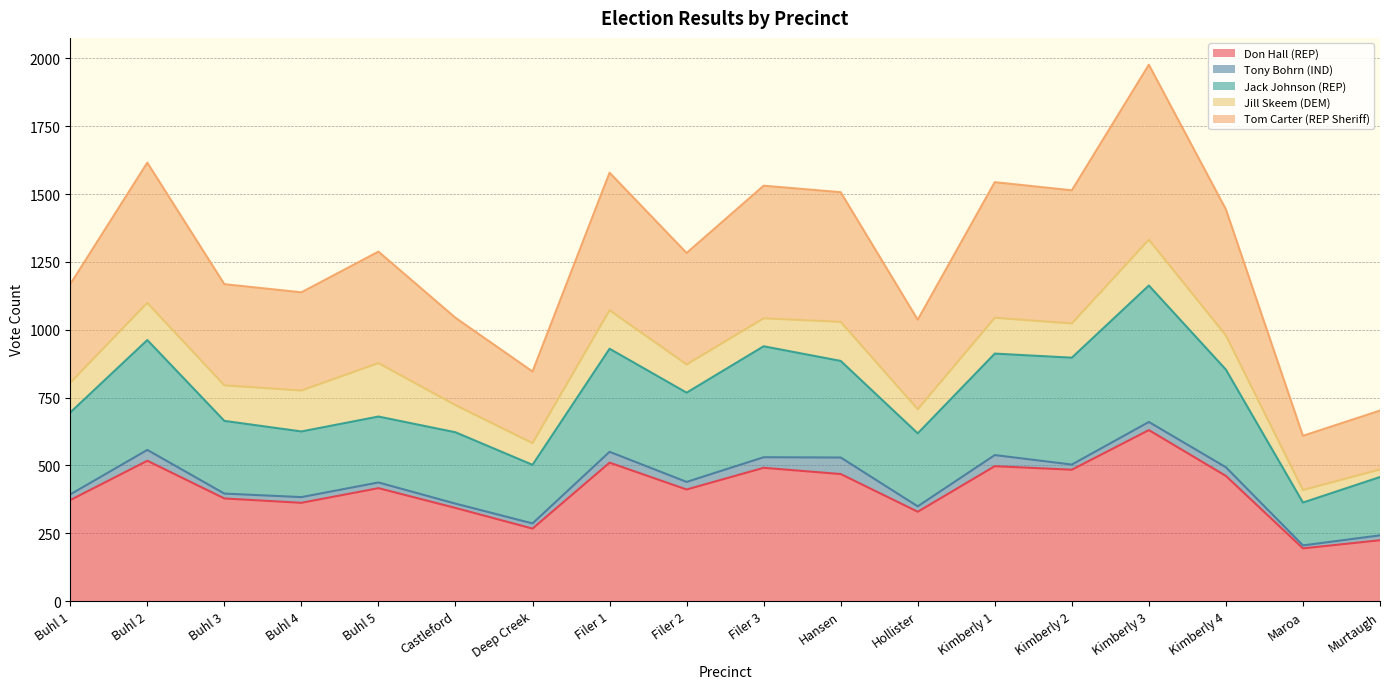

What is the minimum value for Don Hall (REP)?

194